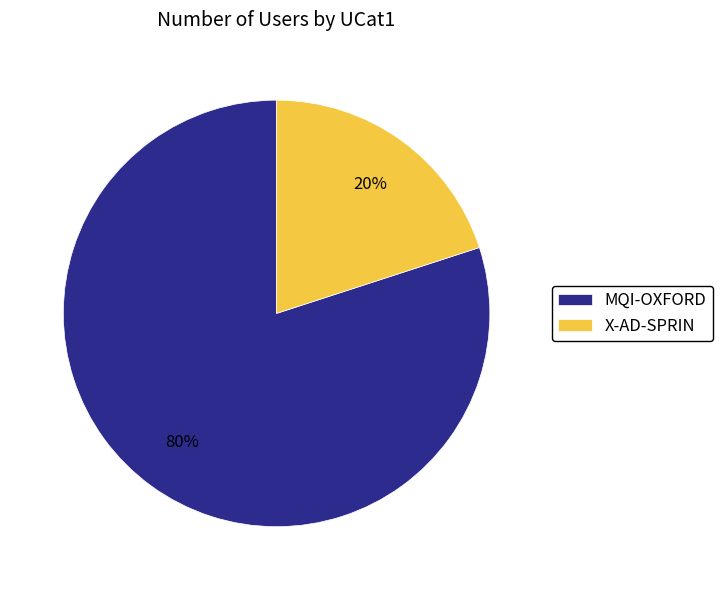

True or false: MQI-OXFORD accounts for 80% of the total.

True